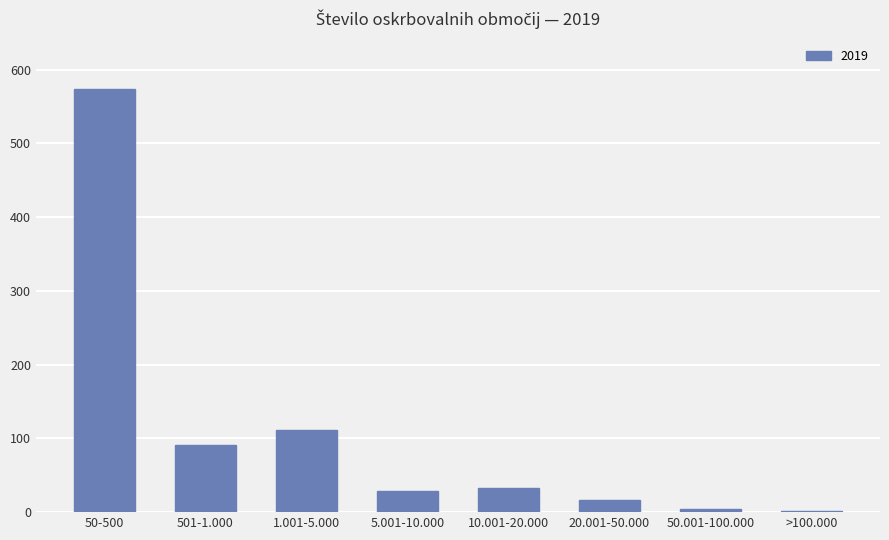

What is the greatest value displayed?

573